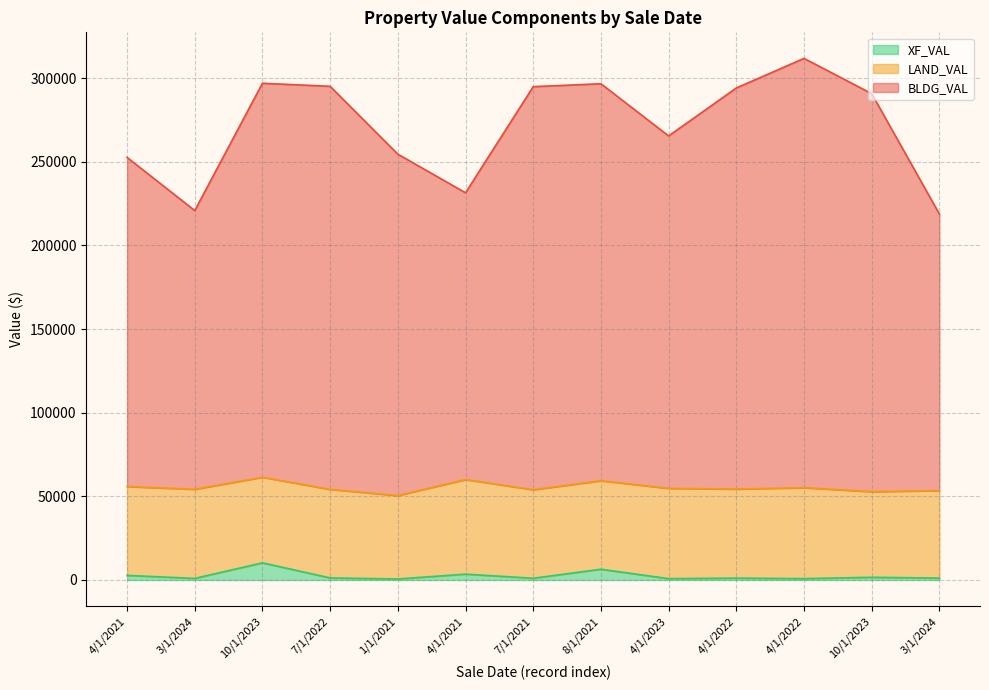

What is the sum of the XF_VAL values at 7/1/2022 and 10/1/2023?

11477